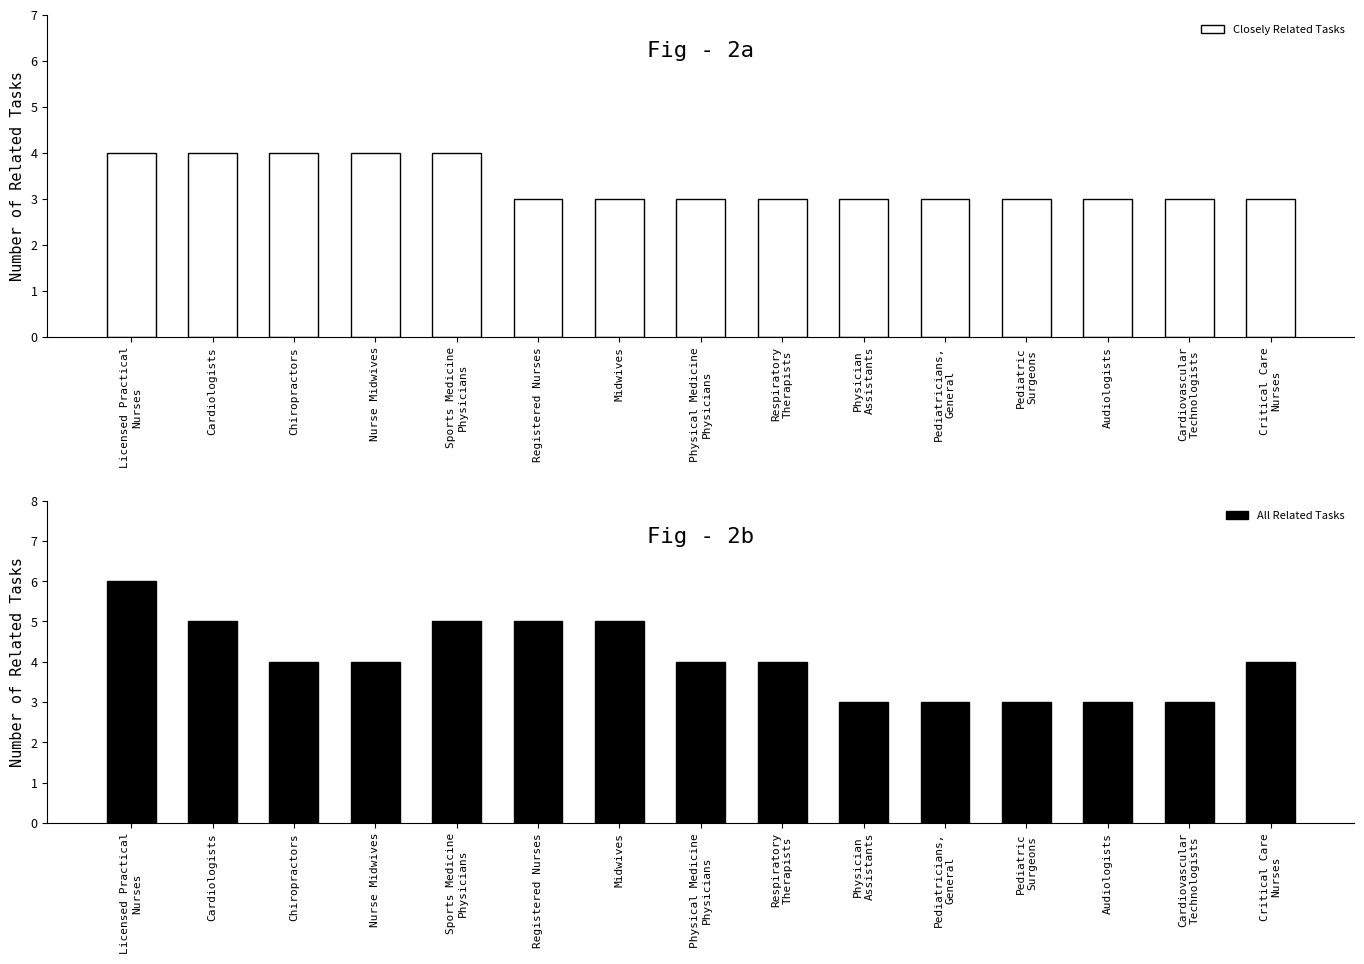

At which label does Closely Related Tasks reach its minimum?

Registered Nurses